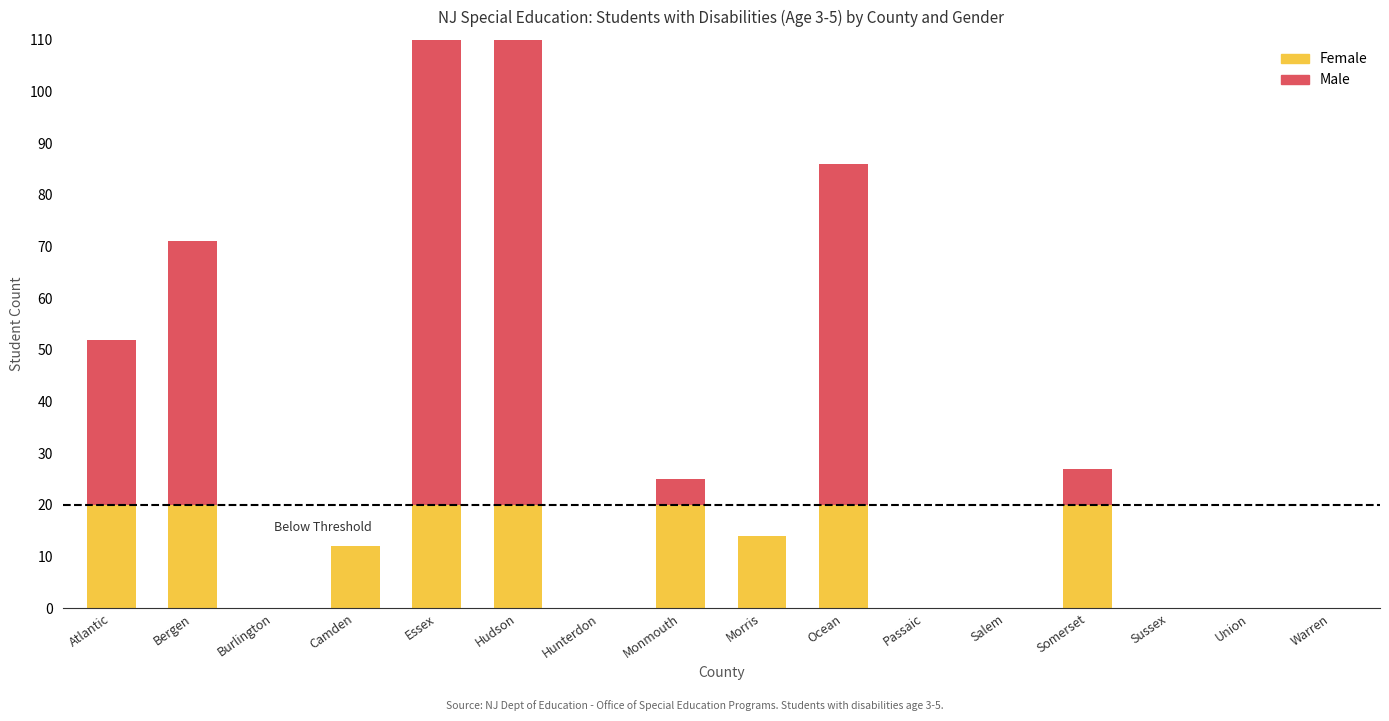

Is it true that Female equals 9 at Salem?

False